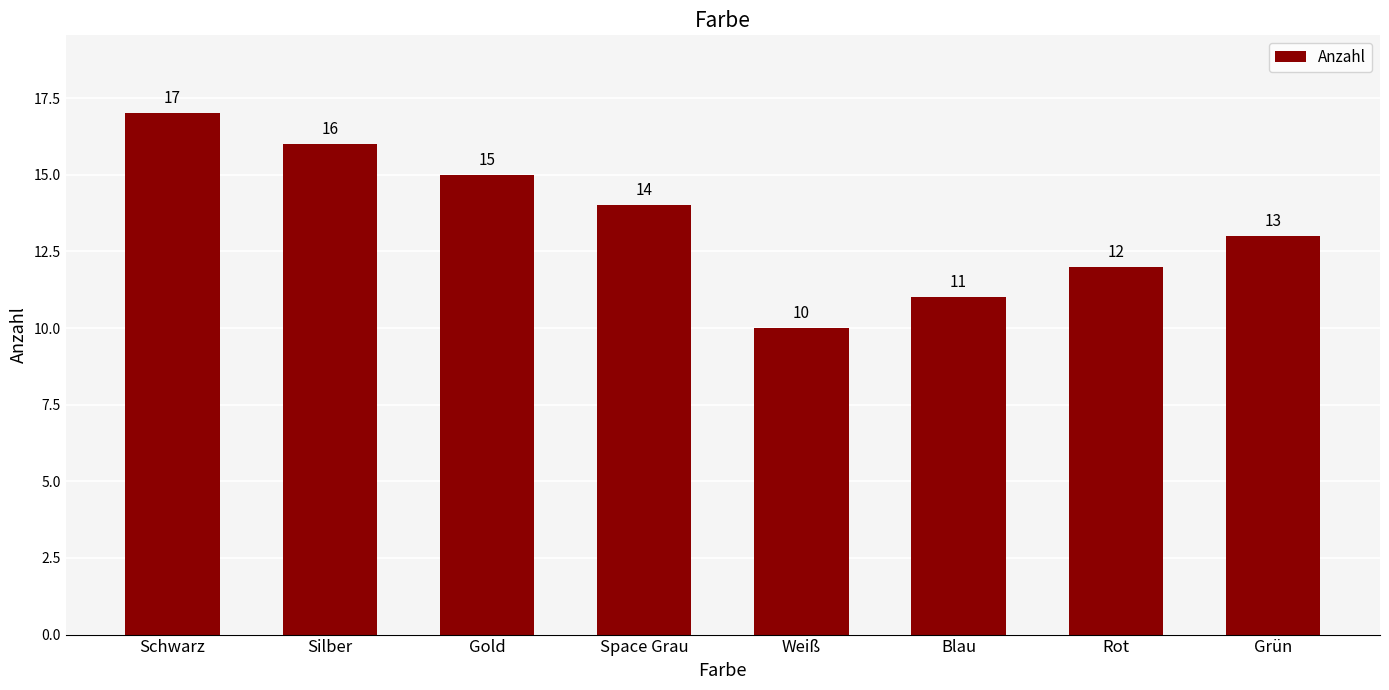

What is the difference between the values at Silber and Blau?

5